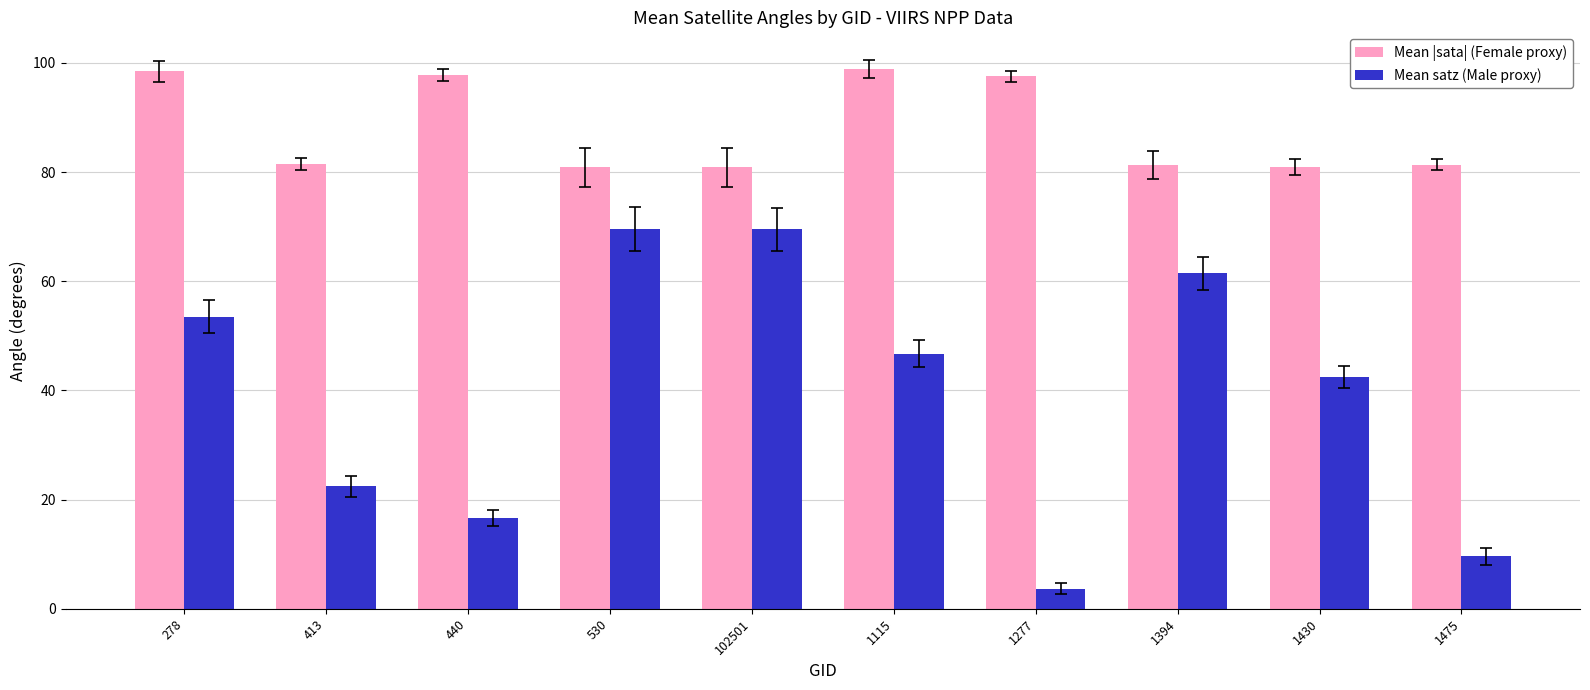

What is the highest value of the Mean |sata| (Female proxy) series?

98.9